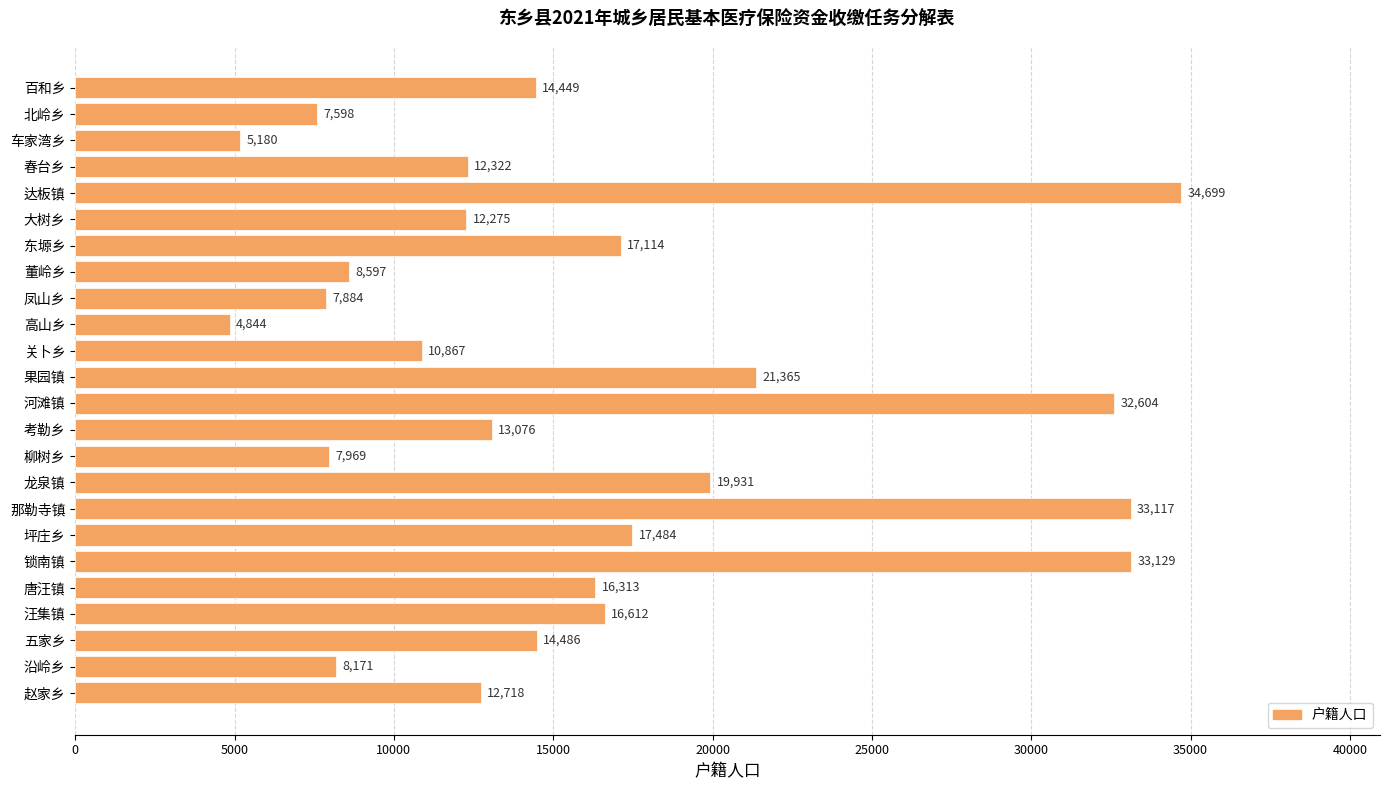

What is the average value?

15950